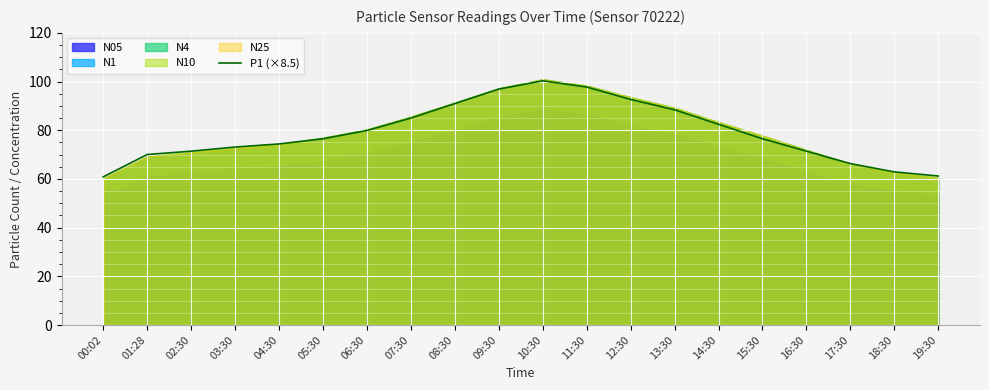

Reading left to right, transcribe all the data shown in this chart.

00:02=60.9	01:28=70.0	02:30=71.4	03:30=73.1	04:30=74.4	05:30=76.5	06:30=79.9	07:30=85.0	08:30=90.9	09:30=96.9	10:30=100.3	11:30=97.8	12:30=92.7	13:30=88.4	14:30=82.4	15:30=76.5	16:30=71.4	17:30=66.3	18:30=62.9	19:30=61.2